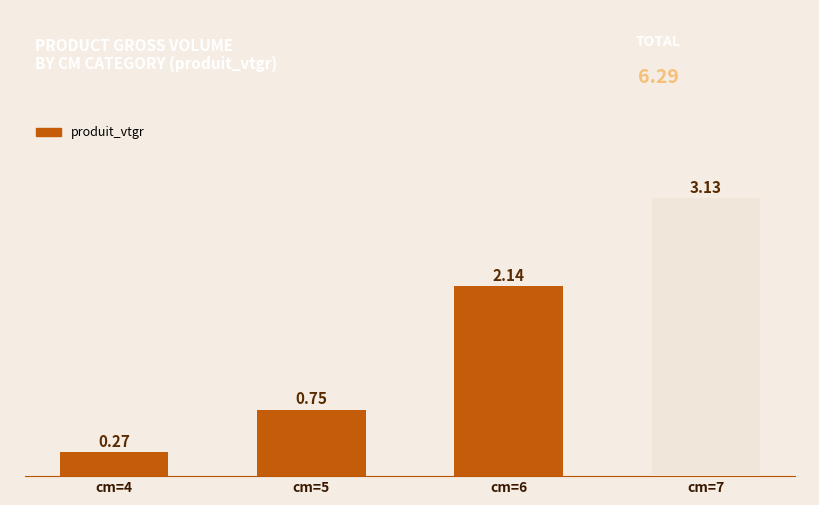

Between cm=7 and cm=6, which is larger?

cm=7